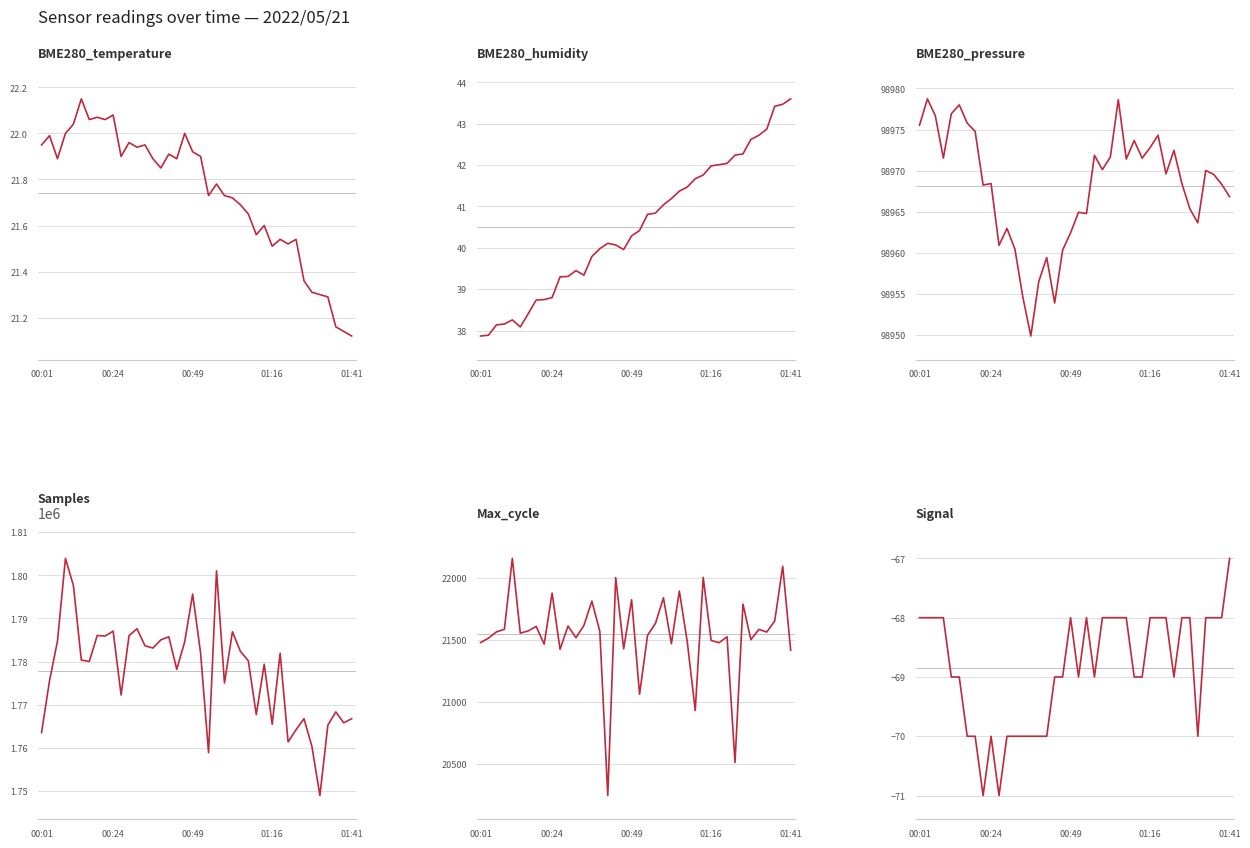

How many lines are shown in the chart?

6